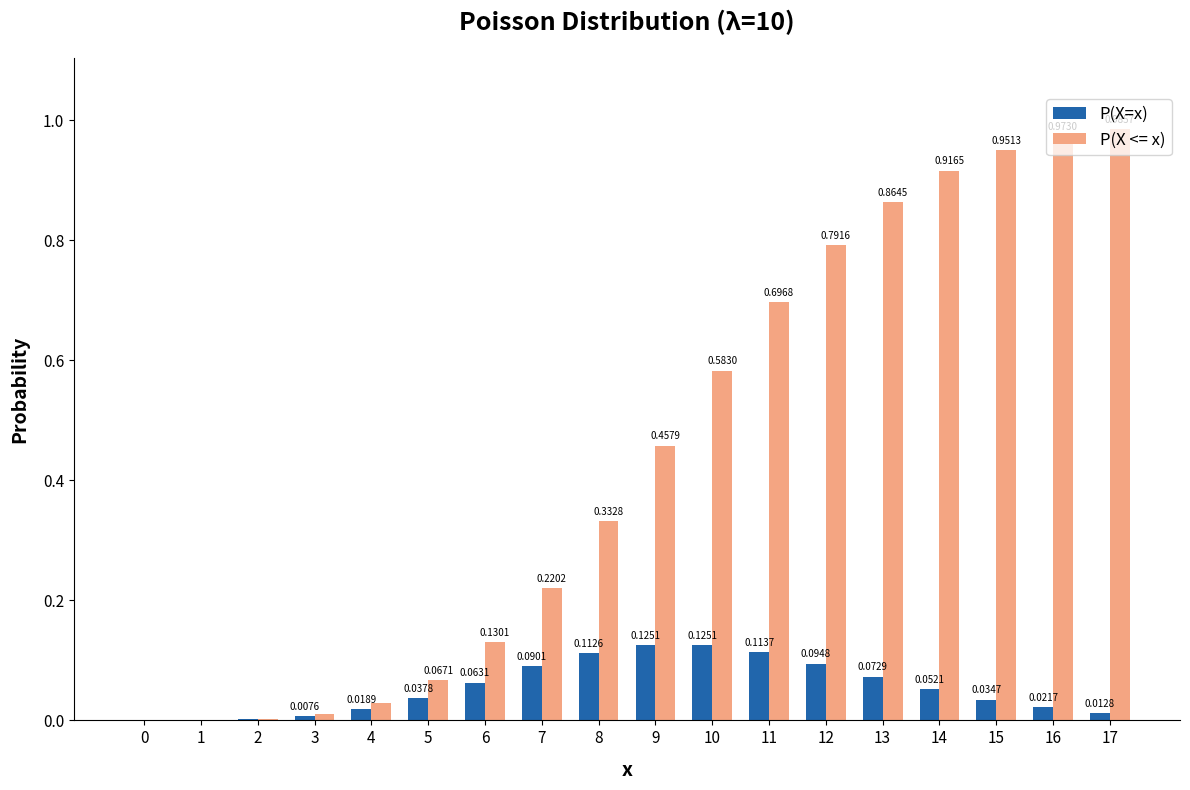

The P(X=x) series shows 0.0 at 10. True or false?

False